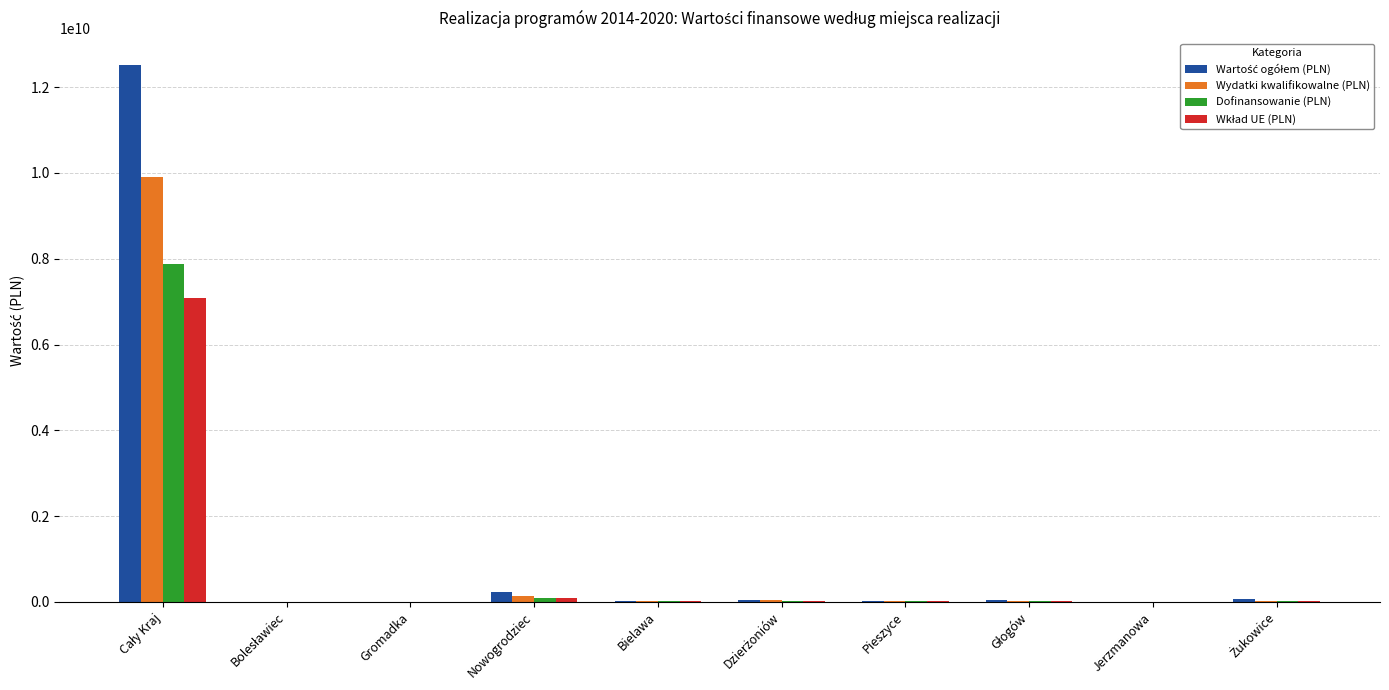

How many series are shown in this chart?

4